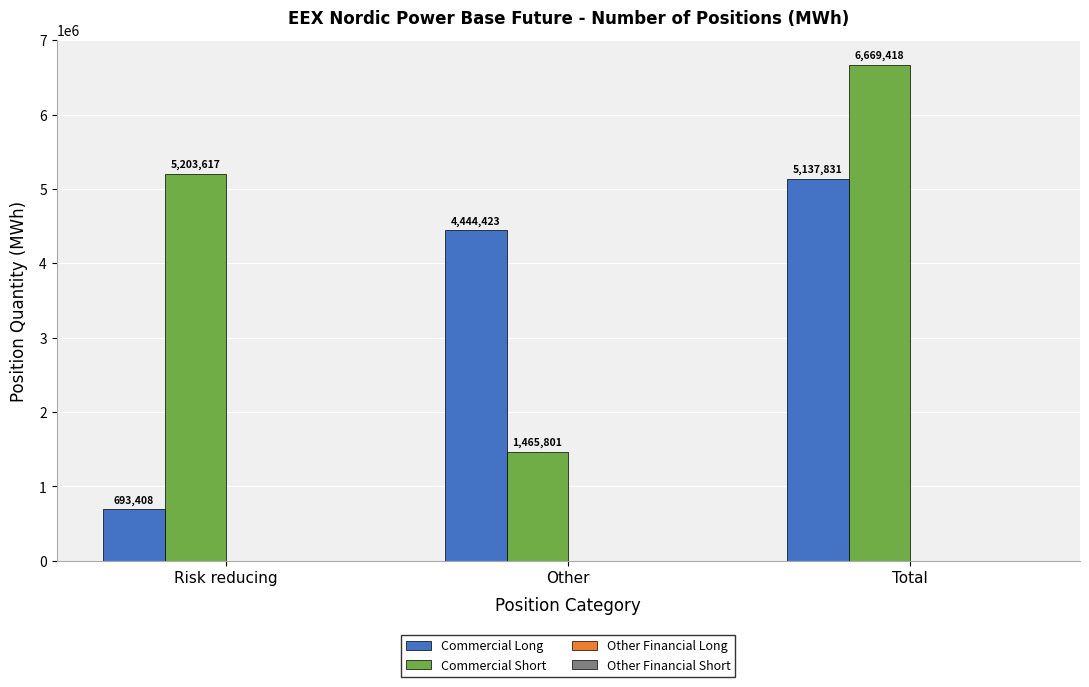

What is the value of the Commercial Short bar at the 1st from the left?

5203617